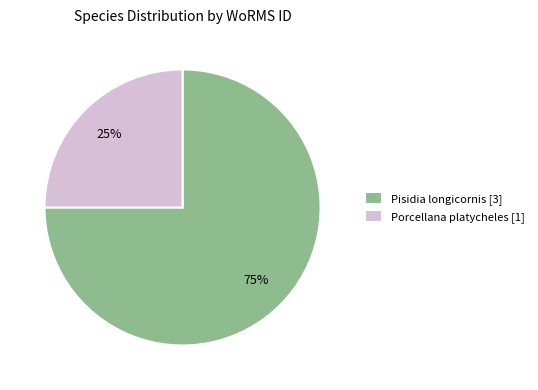

Is the sum of Porcellana platycheles [1] and Pisidia longicornis [3] greater than half?

Yes